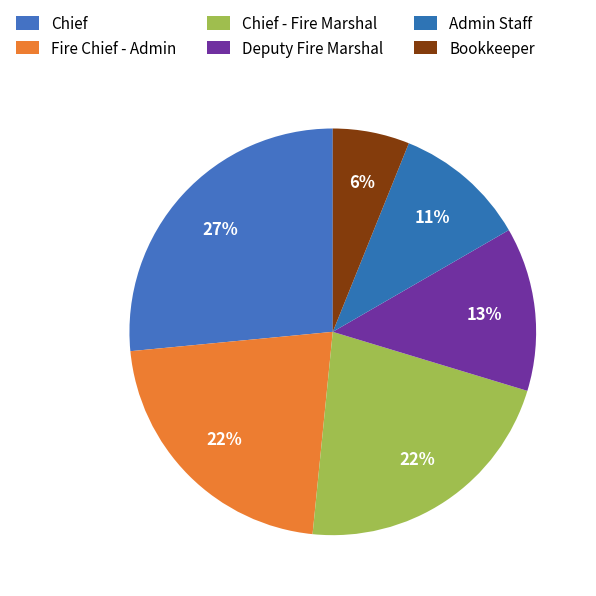

Which slice is the smallest?

Bookkeeper